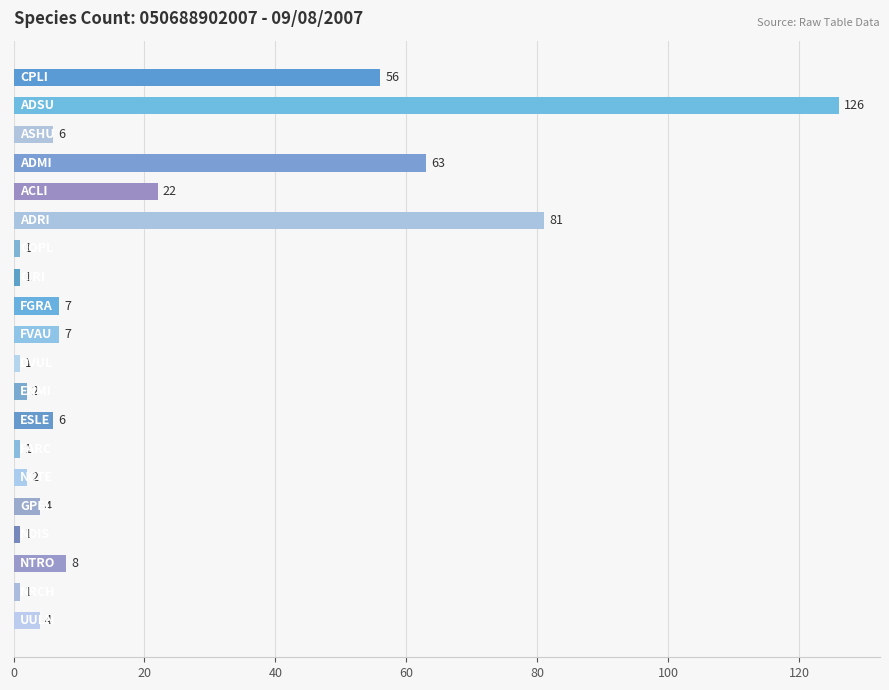

What is the difference between the second highest and second lowest values?

80